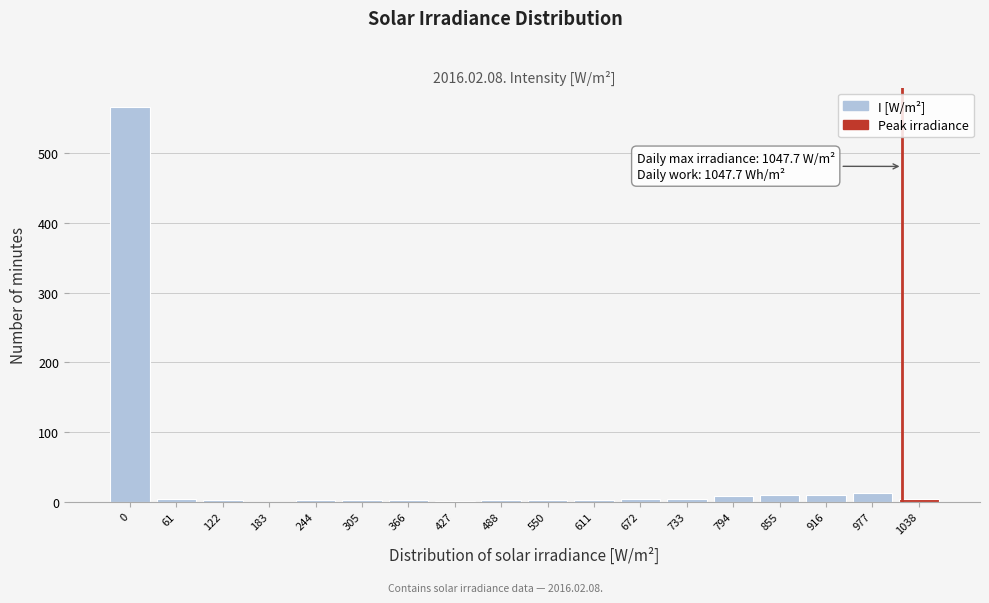

True or false: the data shows 2 at 244.

True